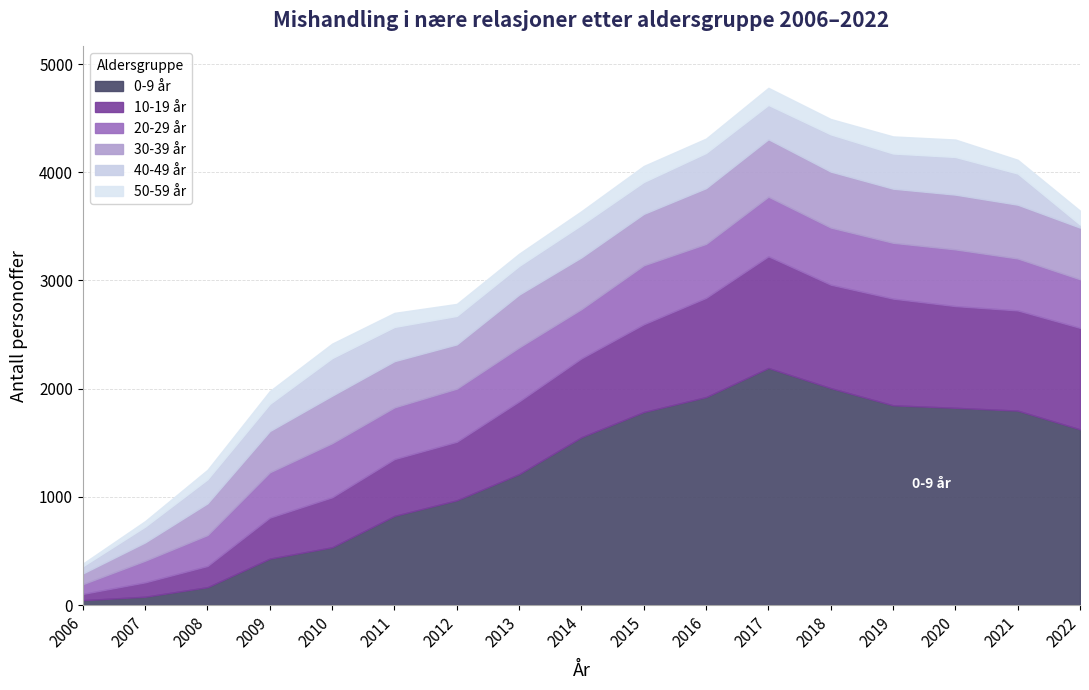

What is the sum of all 50-59 år values?

2053